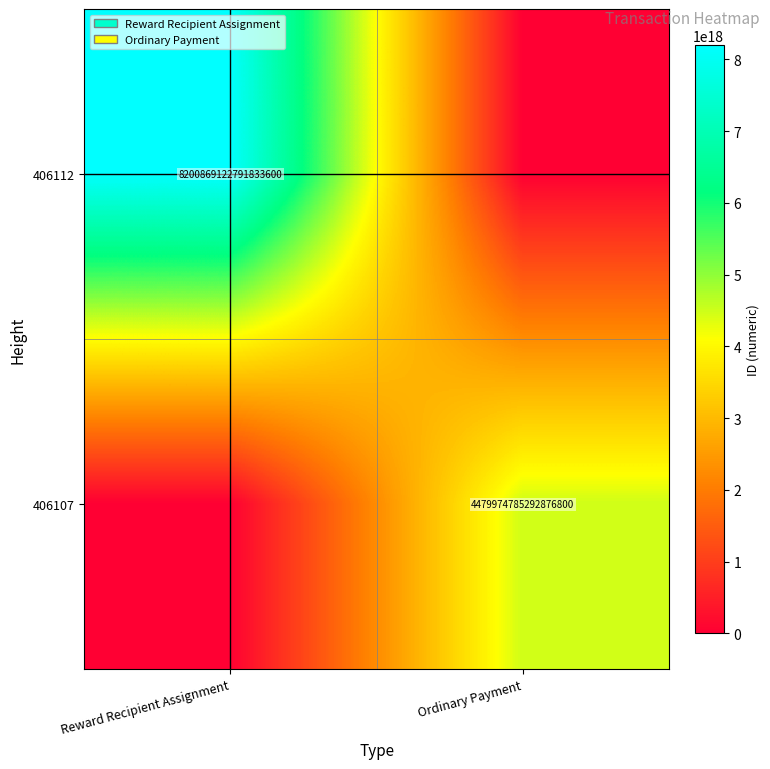

At how many categories does at least one series exceed 2247109251605693440?

2